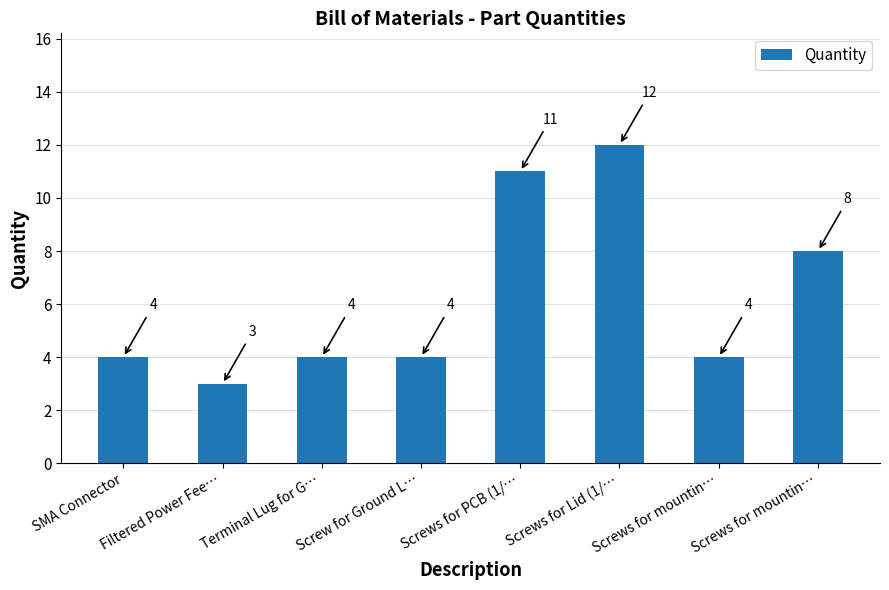

How many bars are there in total?

8